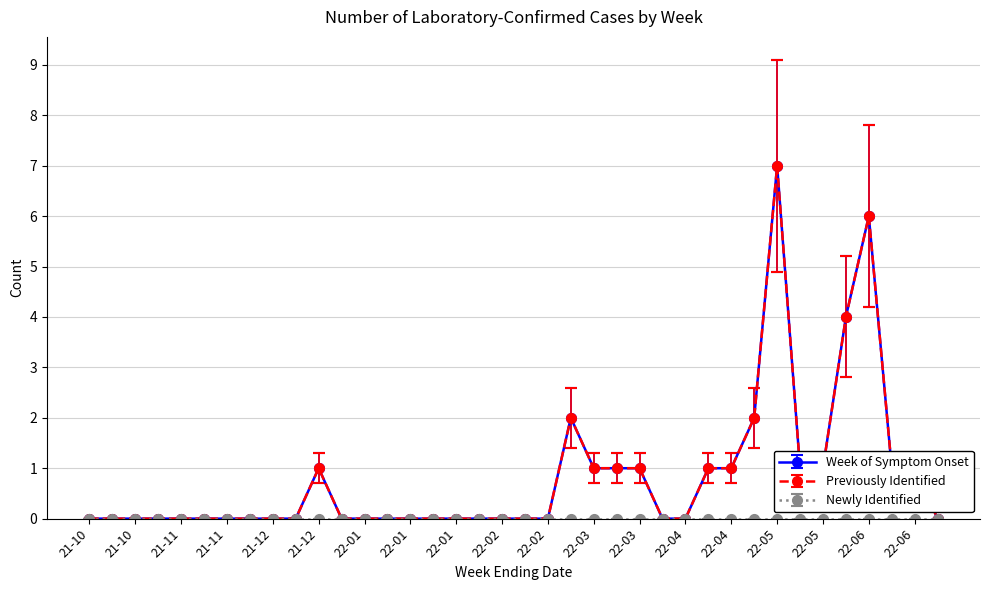

In Week of Symptom Onset, how many points are higher than both neighbors (excluding endpoints)?

4